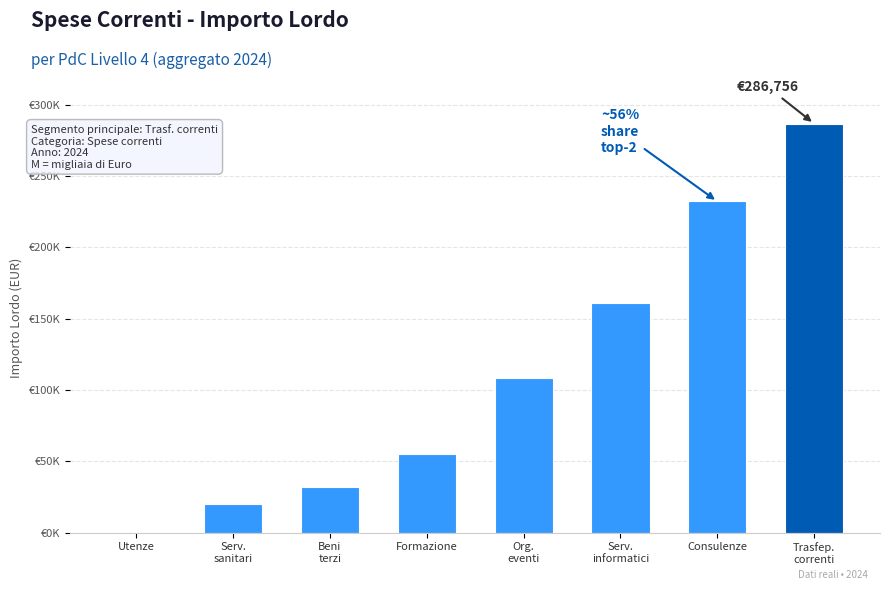

Are the bars horizontal?

No